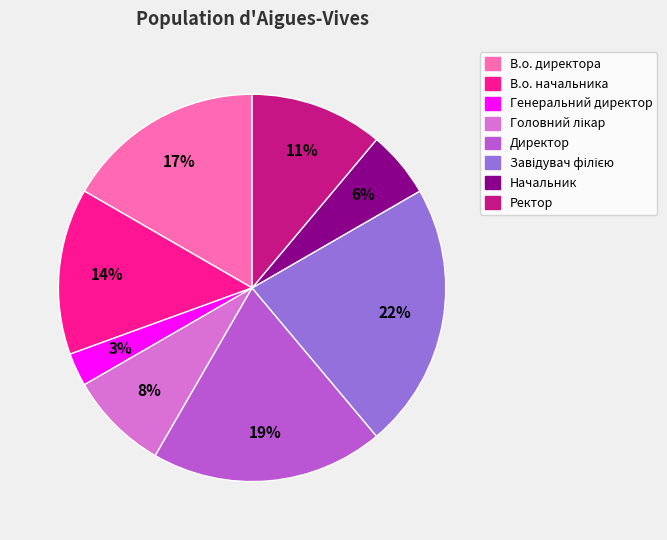

What percentage is the Генеральний директор slice, to the nearest percent?

3%